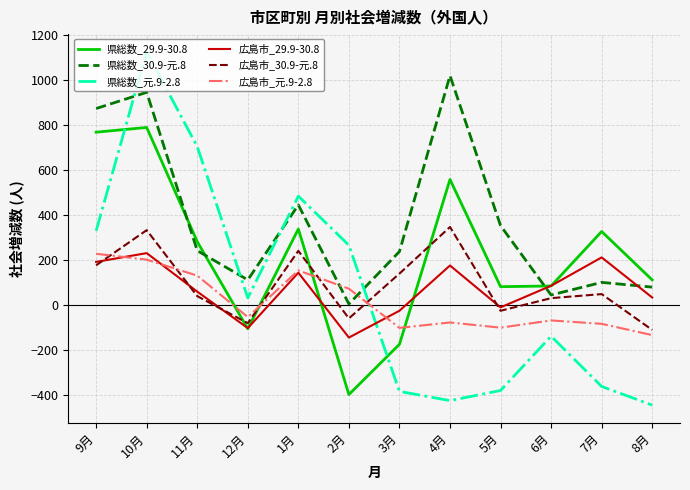

Which series has the largest total across all categories?

県総数_30.9-元.8